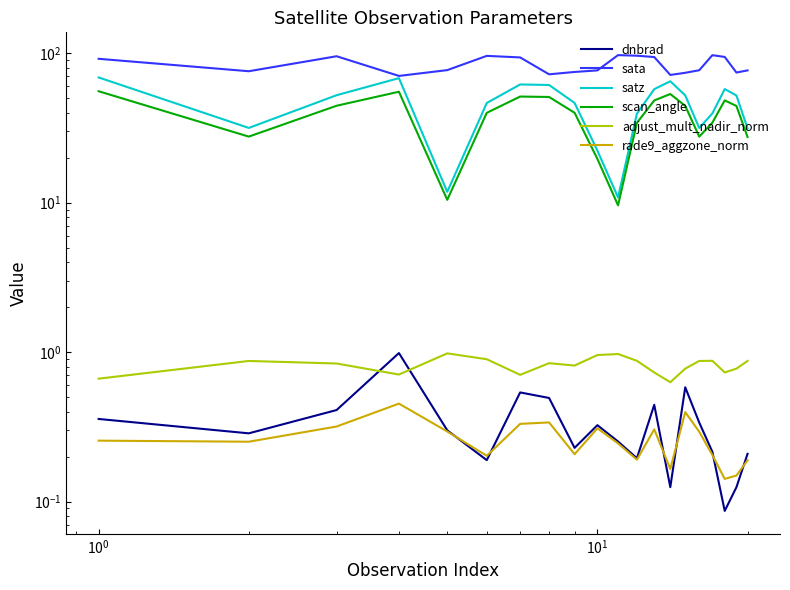

Reading right to left, list all the values displayed in this chart.

dnbrad: 0.2	0.1	0.1	0.2	0.3	0.6	0.1	0.4	0.2	0.3	0.3	0.2	0.5	0.5	0.2	0.3	1.0	0.4	0.3	0.4
sata: 76.8	74.3	94.5	97.1	77.0	74.0	71.6	94.4	96.3	97.2	76.8	75.0	72.3	93.8	96.1	77.2	70.6	95.5	75.8	91.9
satz: 31.4	52.2	57.6	39.6	31.7	52.3	65.0	57.5	39.5	10.9	22.3	46.5	61.4	61.9	46.5	11.8	68.2	52.4	31.7	68.9
scan_angle: 27.5	44.4	48.4	34.3	27.7	44.5	53.4	48.4	34.2	9.6	19.6	40.0	51.0	51.3	40.0	10.5	55.3	44.6	27.7	55.7
adjust_mult_nadir_norm: 0.9	0.8	0.7	0.9	0.9	0.8	0.6	0.7	0.9	1.0	1.0	0.8	0.8	0.7	0.9	1.0	0.7	0.8	0.9	0.7
rade9_aggzone_norm: 0.2	0.1	0.1	0.2	0.3	0.4	0.2	0.3	0.2	0.2	0.3	0.2	0.3	0.3	0.2	0.3	0.5	0.3	0.3	0.3